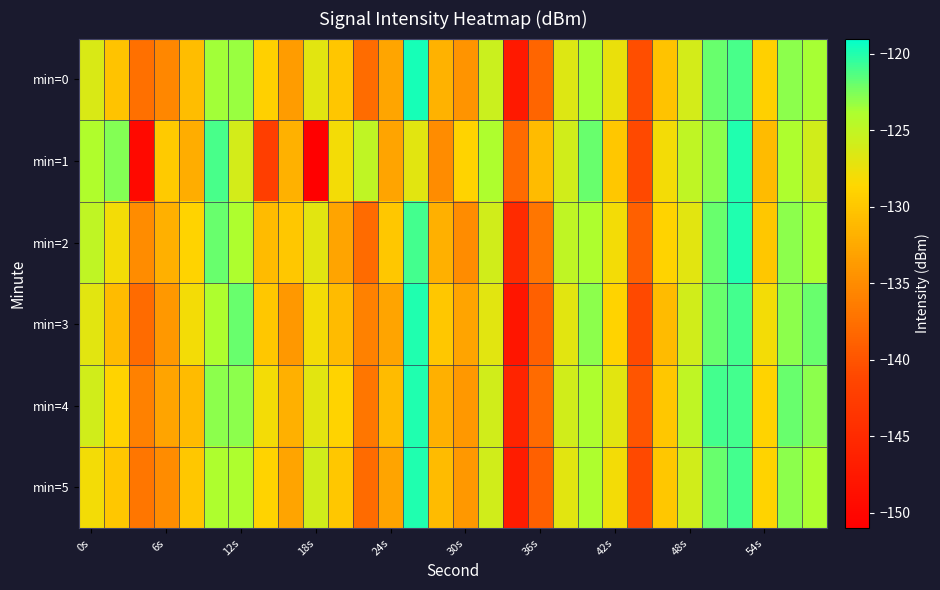

At which category is the sum across all series the highest?

26